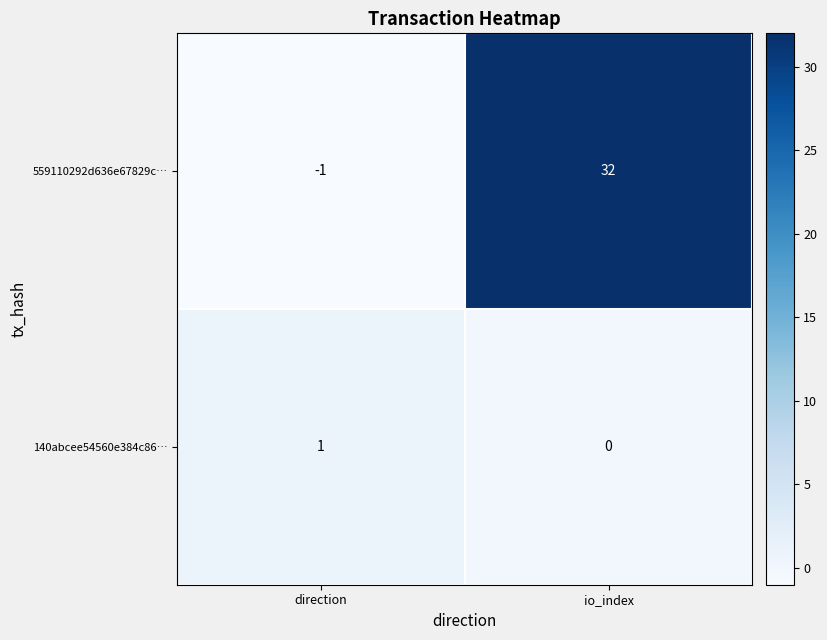

How many categories are shown in the chart?

2